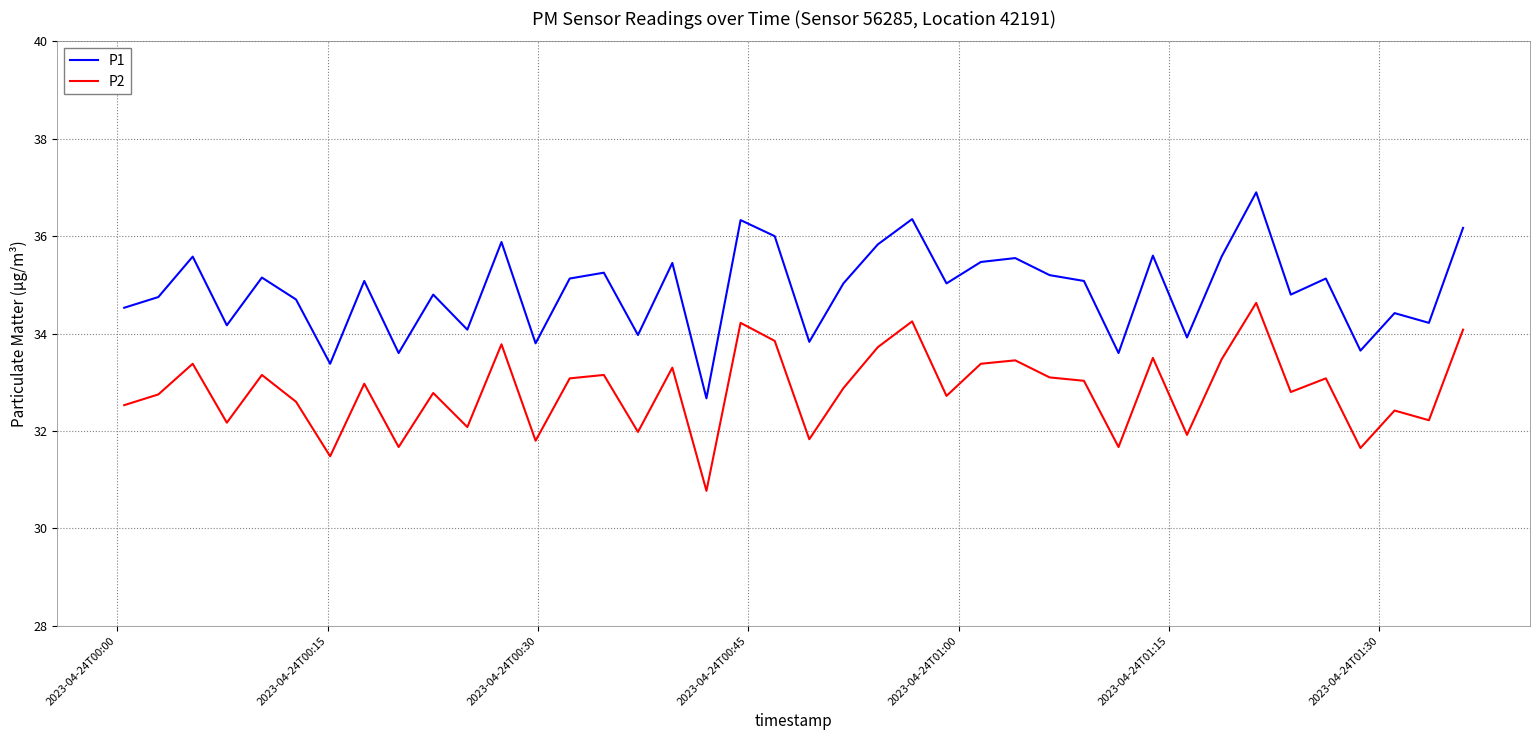

Count the number of data series in this chart.

2